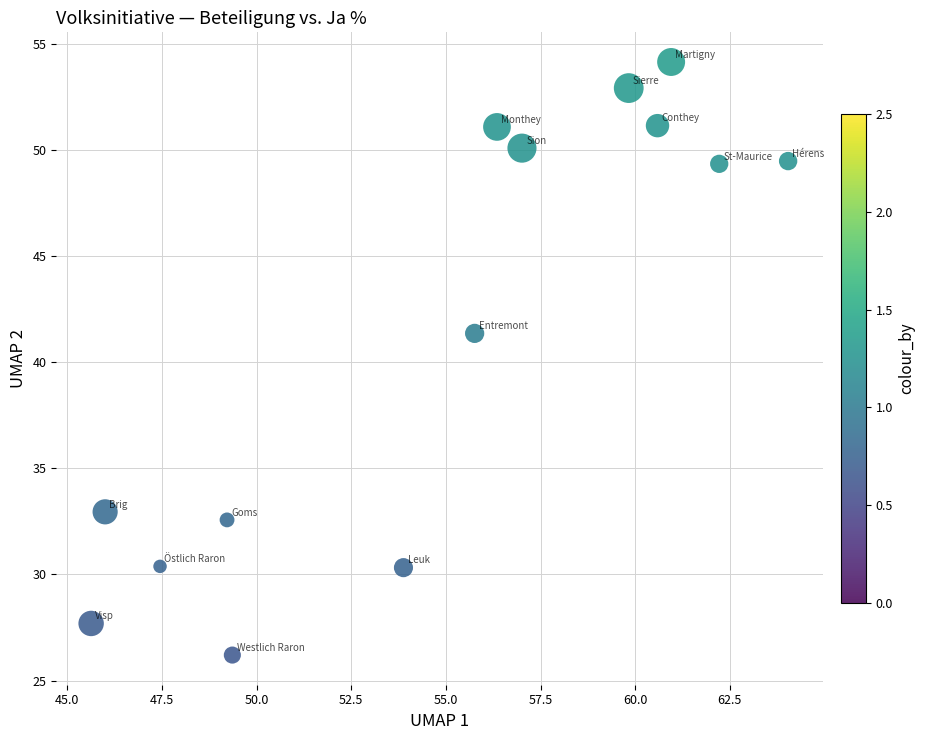

What is the range of X values (max minus min)?

18.4